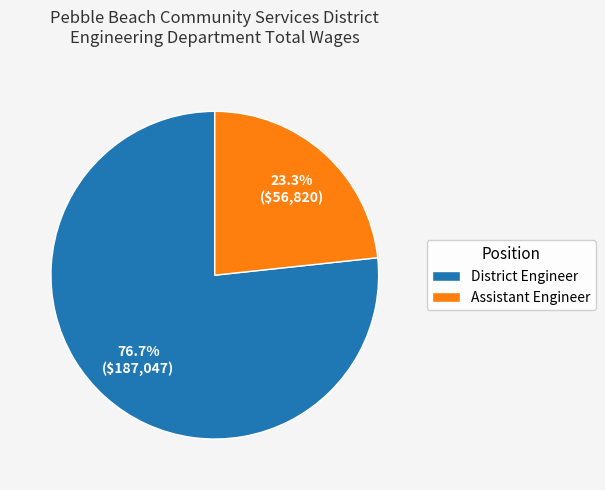

What percentage do District Engineer and Assistant Engineer together represent?

100.0%